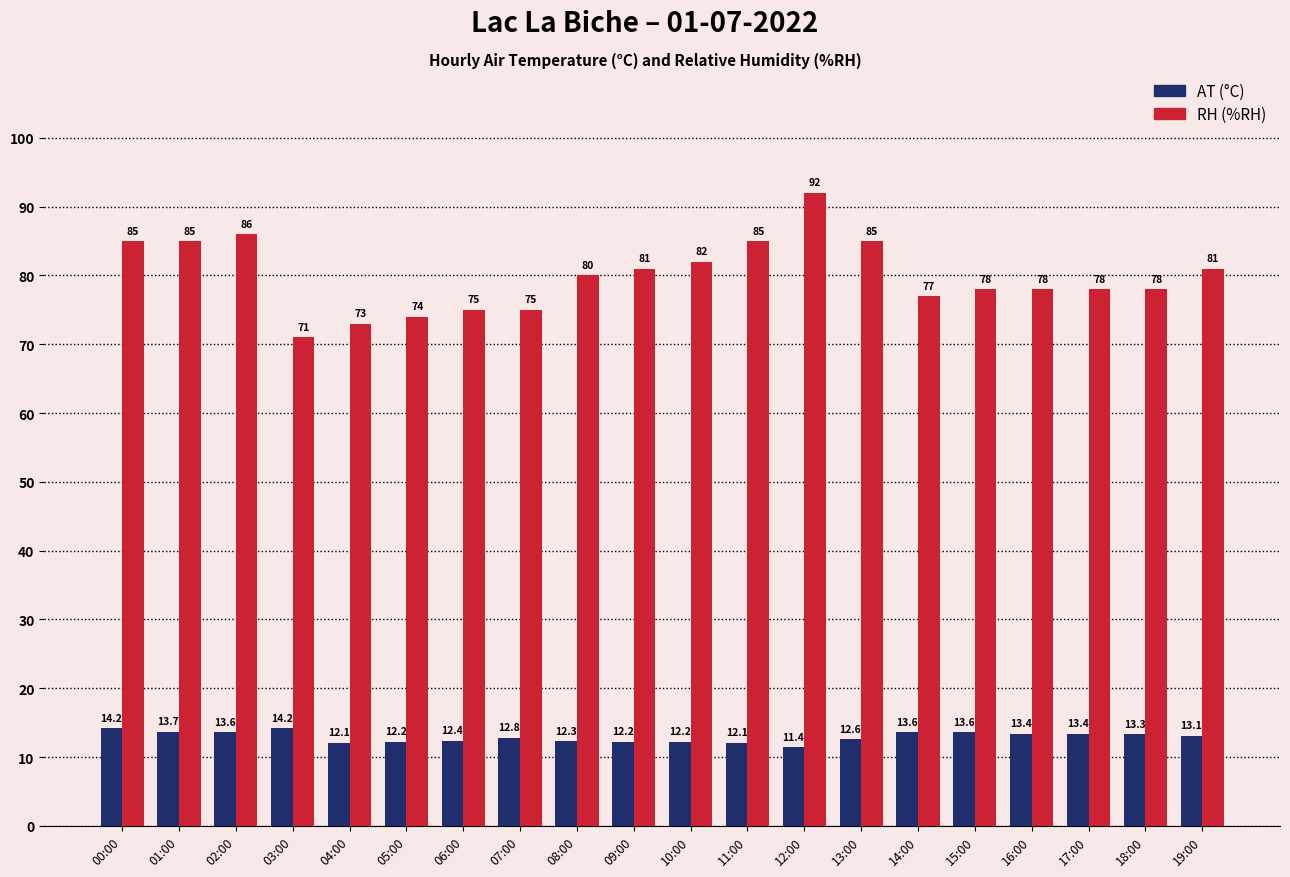

Between 13:00 and 19:00, which series saw the biggest shift?

RH (%RH)